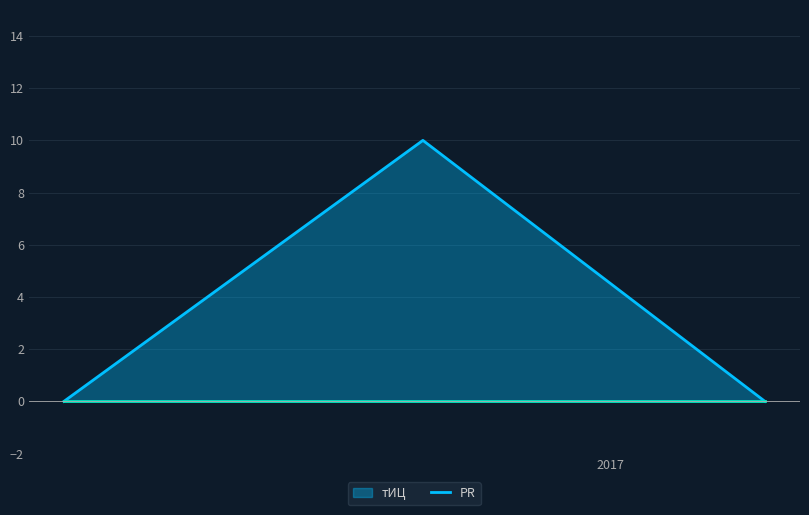

Which label corresponds to the largest value in the chart?

2016-09-23